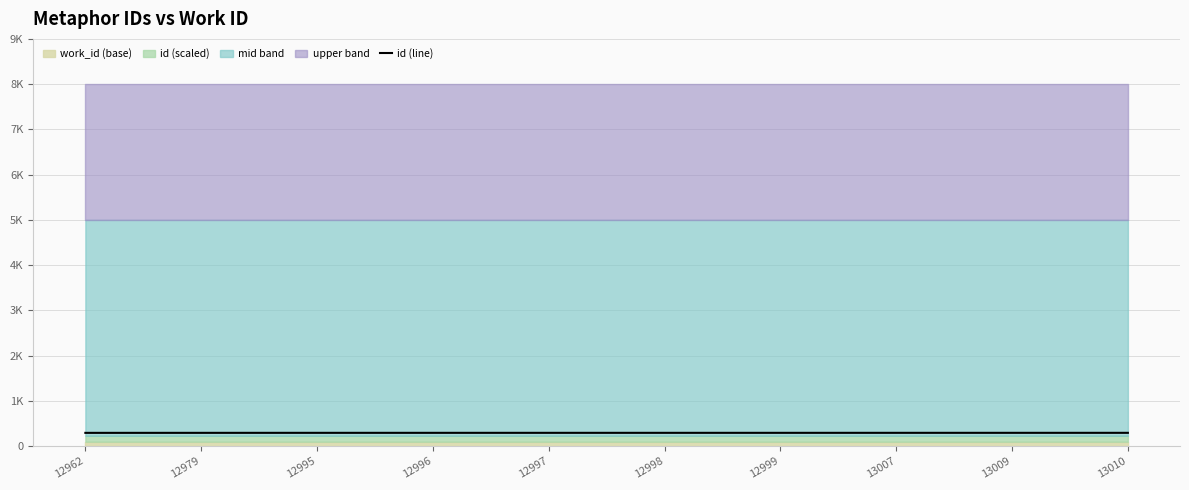

What is the average value?

292.2